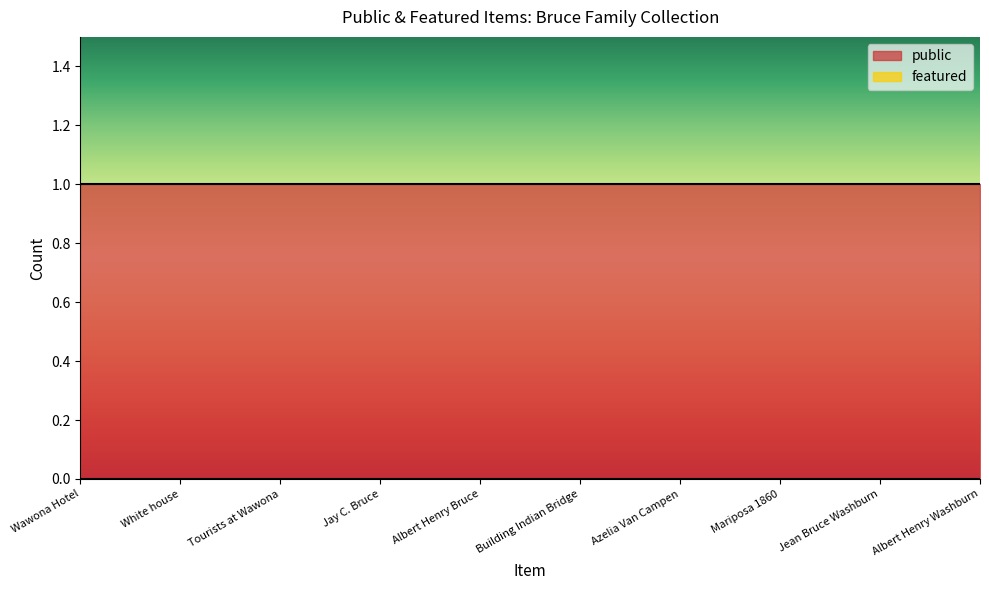

Reading left to right, transcribe all the data shown in this chart.

public: Wawona Hotel=1	White house=1	Tourists at Wawona=1	Jay C. Bruce=1	Albert Henry Bruce=1	Building Indian Bridge=1	Azelia Van Campen=1	Mariposa 1860=1	Jean Bruce Washburn=1	Albert Henry Washburn=1
featured: Wawona Hotel=0	White house=0	Tourists at Wawona=0	Jay C. Bruce=0	Albert Henry Bruce=0	Building Indian Bridge=0	Azelia Van Campen=0	Mariposa 1860=0	Jean Bruce Washburn=0	Albert Henry Washburn=0